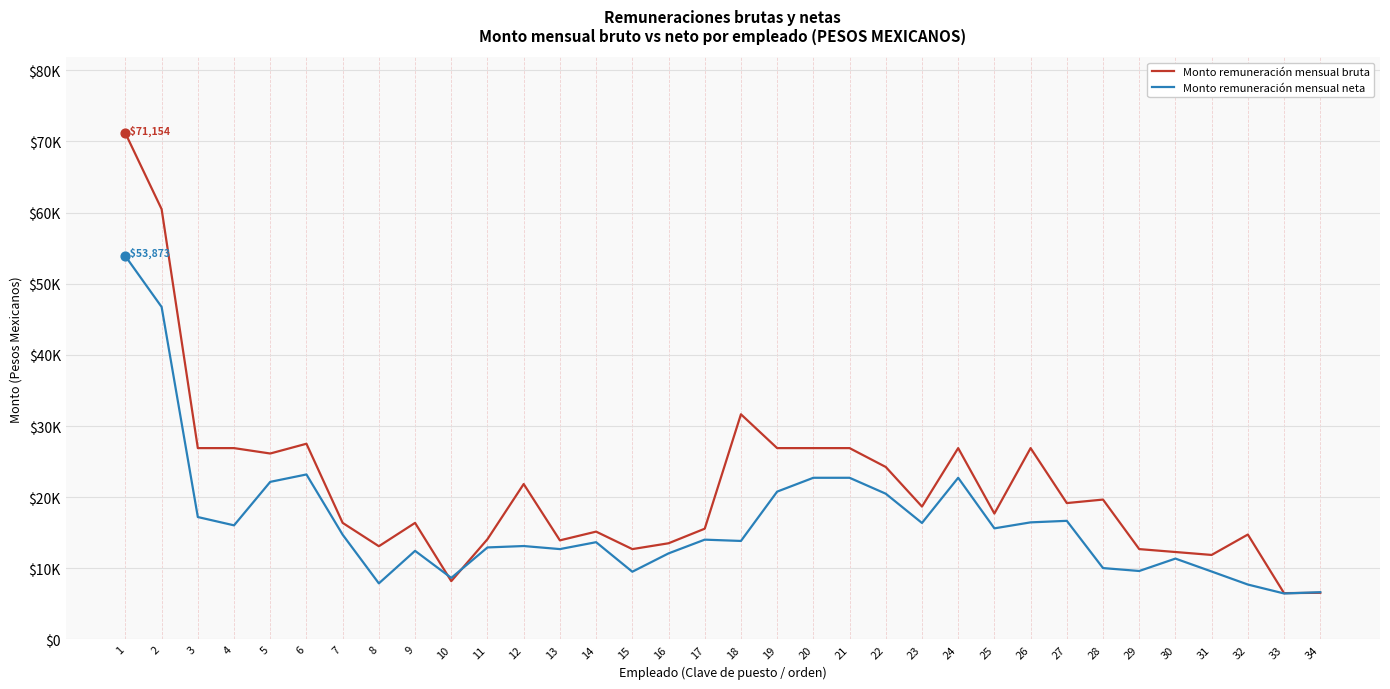

At which category is the sum across all series the highest?

1